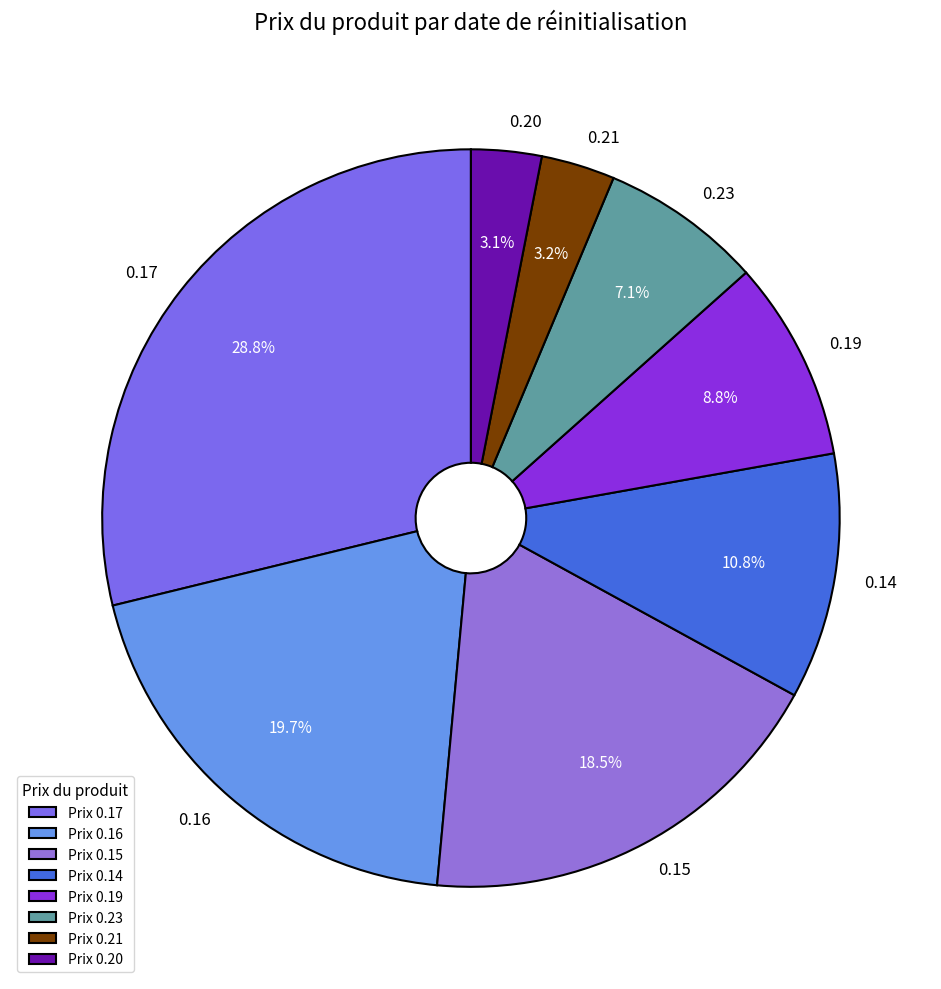

Combined, do 0.17 and 0.19 account for over 50%?

No